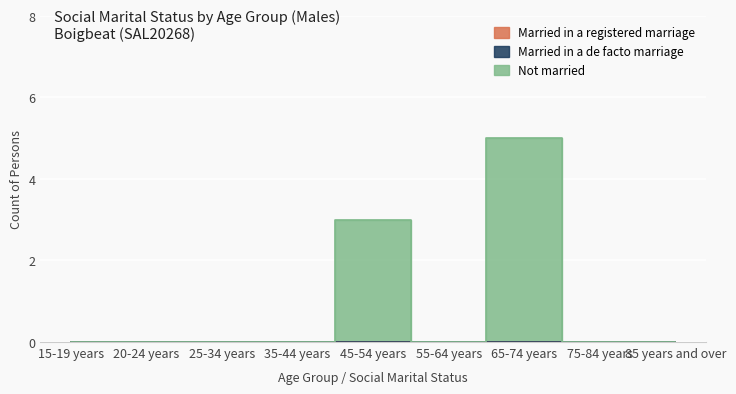

Reading left to right, what are all the values shown in this chart?

Married in a registered marriage: 15-19 years=0	20-24 years=0	25-34 years=0	35-44 years=0	45-54 years=0	55-64 years=0	65-74 years=0	75-84 years=0	85 years and over=0
Married in a de facto marriage: 15-19 years=0	20-24 years=0	25-34 years=0	35-44 years=0	45-54 years=0	55-64 years=0	65-74 years=0	75-84 years=0	85 years and over=0
Not married: 15-19 years=0	20-24 years=0	25-34 years=0	35-44 years=0	45-54 years=3	55-64 years=0	65-74 years=5	75-84 years=0	85 years and over=0